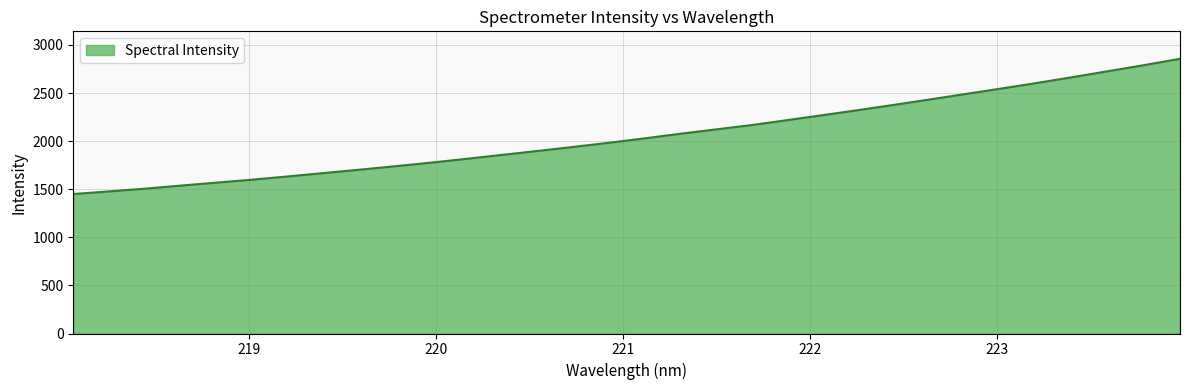

What is the maximum value shown in the chart?

2855.8